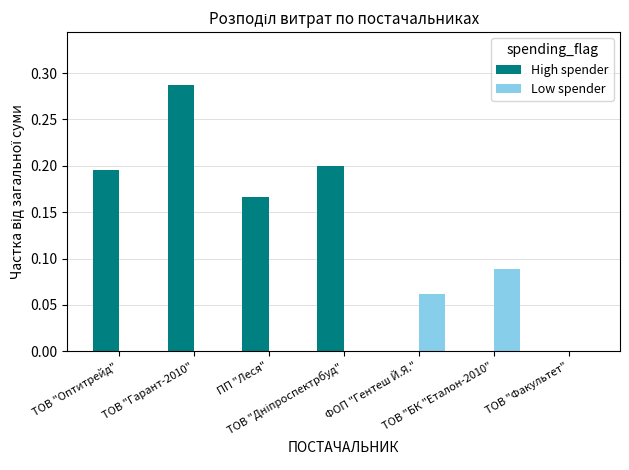

Count the High spender values in the range 0 to 1.

7